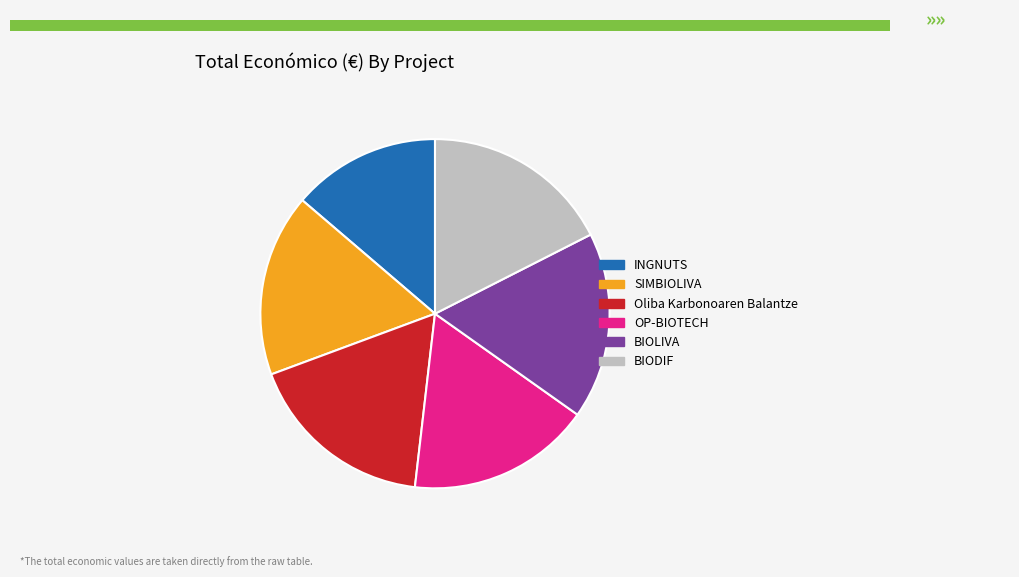

The INGNUTS slice represents 14% of the pie. True or false?

True